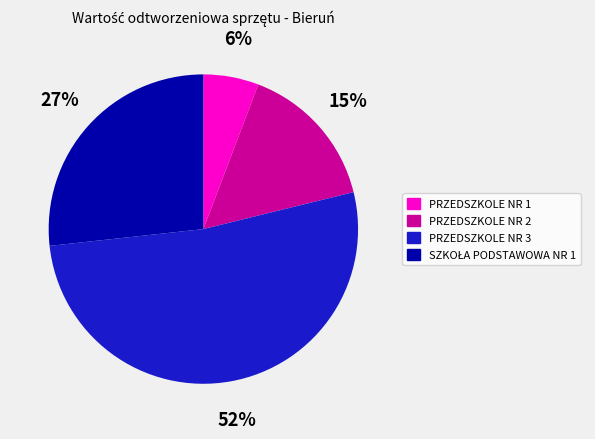

To the nearest percent, what is the difference between the largest and smallest slice percentages?

46%